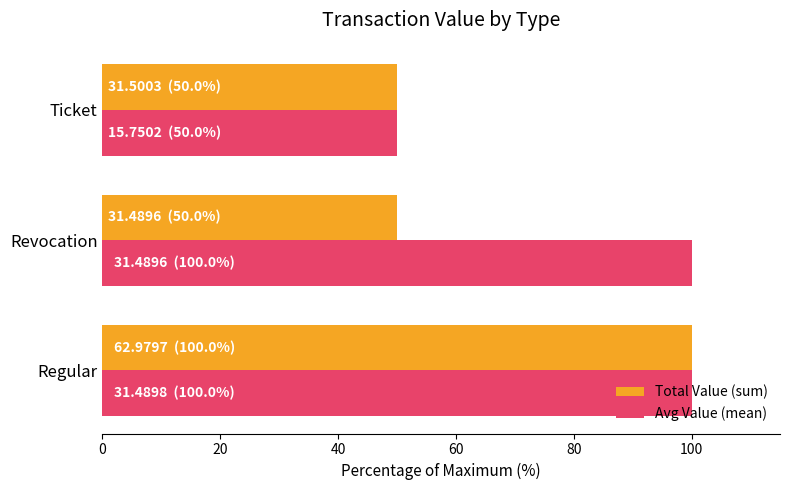

What is the difference between the Total Value (sum) values at Regular and Revocation?

50.0